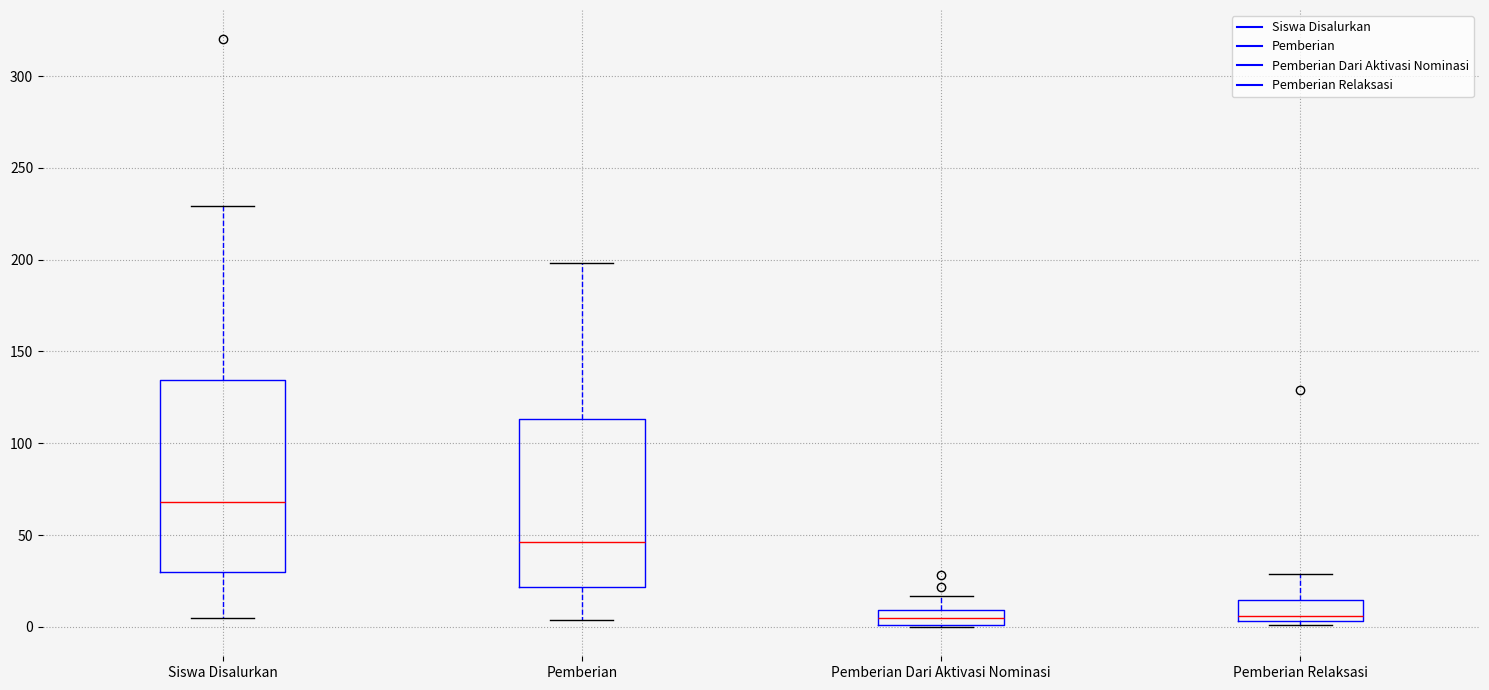

Reading left to right, transcribe this box plot: for each box, give where its median line is, the range the box spans, and where its two whiskers end, as read against the y-axis. The values are not printed on the chart, so give them approximately, as read against the axis.

Siswa Disalurkan: median 70, box 30 to 135, whiskers 5 to 230
Pemberian: median 45, box 20 to 115, whiskers 5 to 200
Pemberian Dari Aktivasi Nominasi: median 5, box 0 to 10, whiskers 0 to 15
Pemberian Relaksasi: median 5 (just above the box's lower edge), box 5 to 15, whiskers 0 to 30